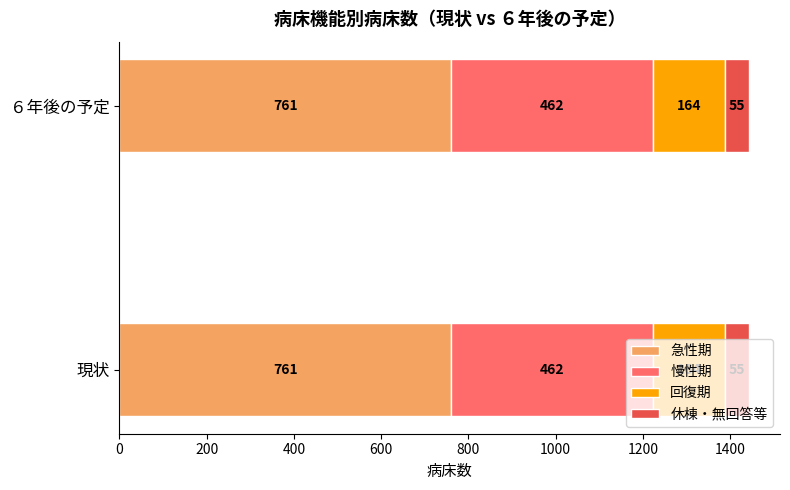

How many data points does each series have?

2